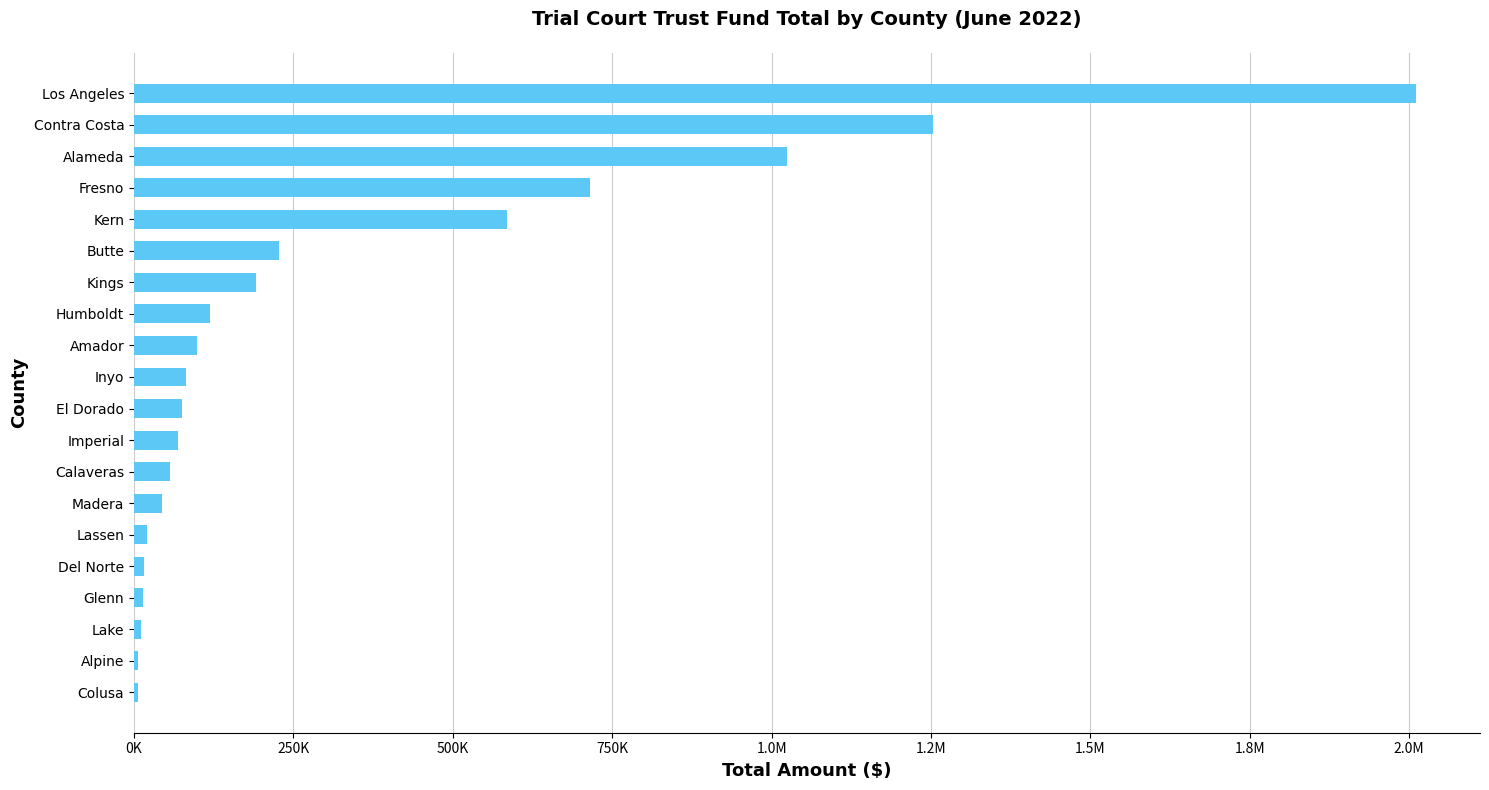

How many categories are shown in the chart?

20